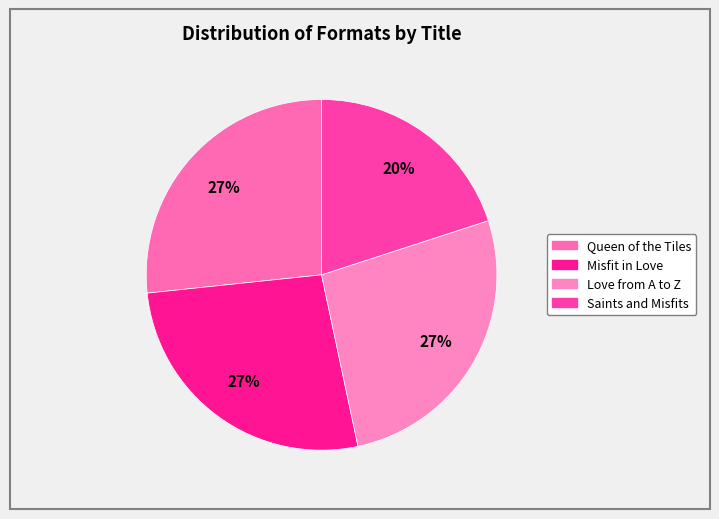

How many slices are in this pie chart?

4